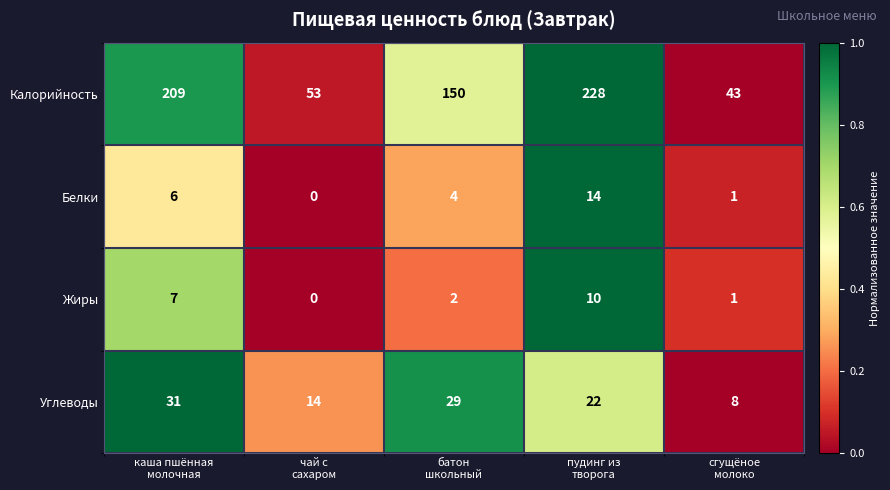

At how many categories does at least one series exceed 57?

3